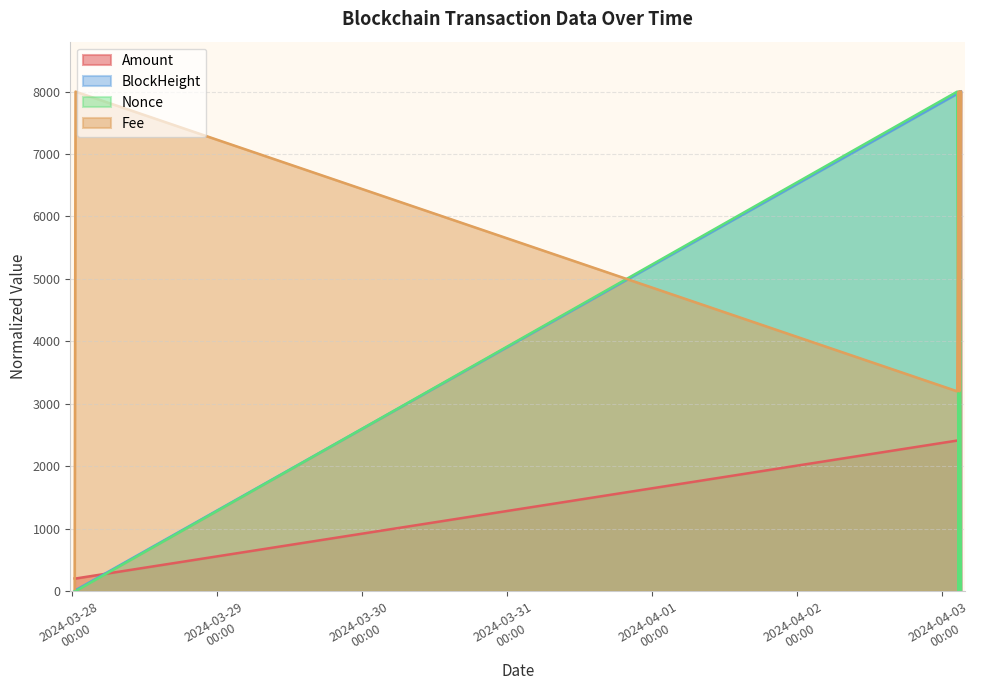

How many lines are shown in the chart?

4